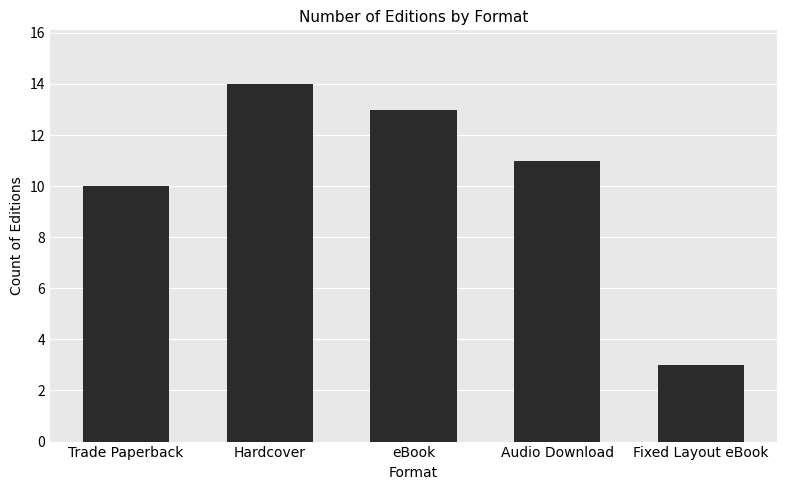

What is the value of the 4th bar from the left?

11